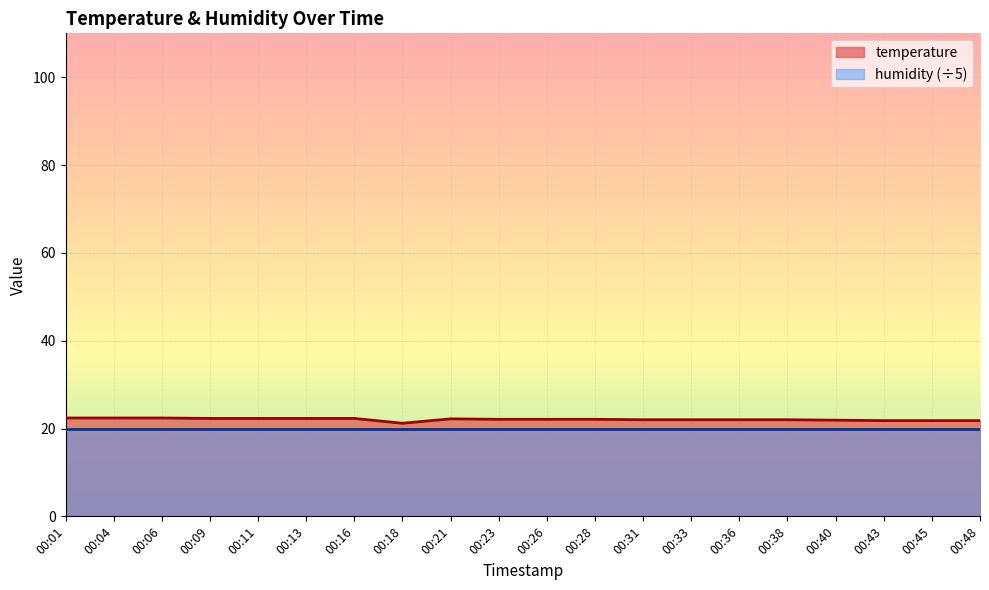

Rank the categories by value from highest to lowest.

00:01, 00:04, 00:06, 00:09, 00:11, 00:13, 00:16, 00:21, 00:23, 00:26, 00:28, 00:31, 00:33, 00:36, 00:38, 00:40, 00:43, 00:45, 00:48, 00:18